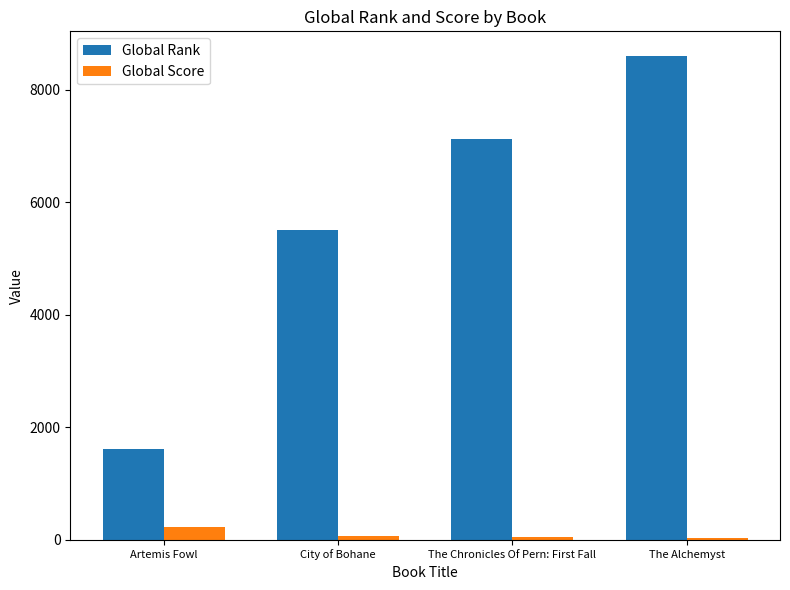

Is the value of Global Score at City of Bohane greater than the value of Global Rank at The Alchemyst?

No